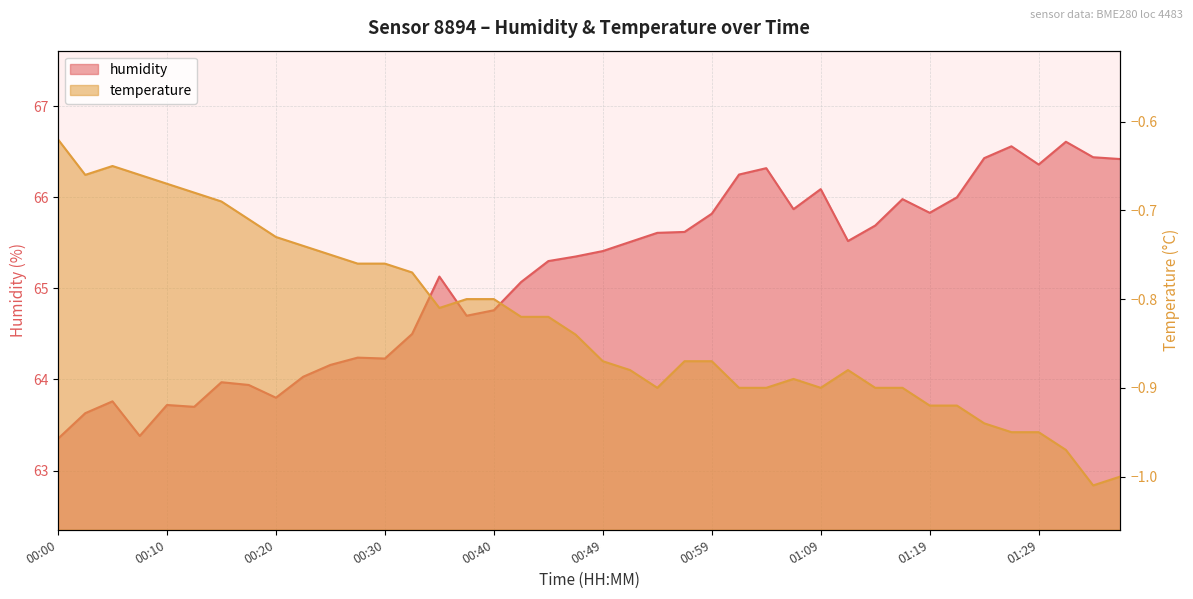

How many data points in humidity are above 65?

24